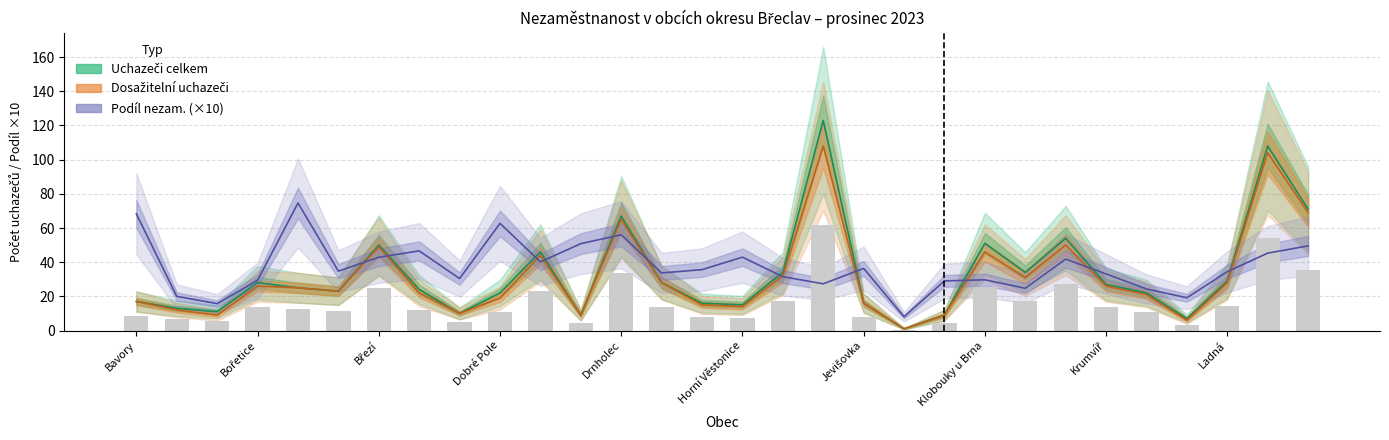

What is the spread (max minus min) of values at podíl?

6.8